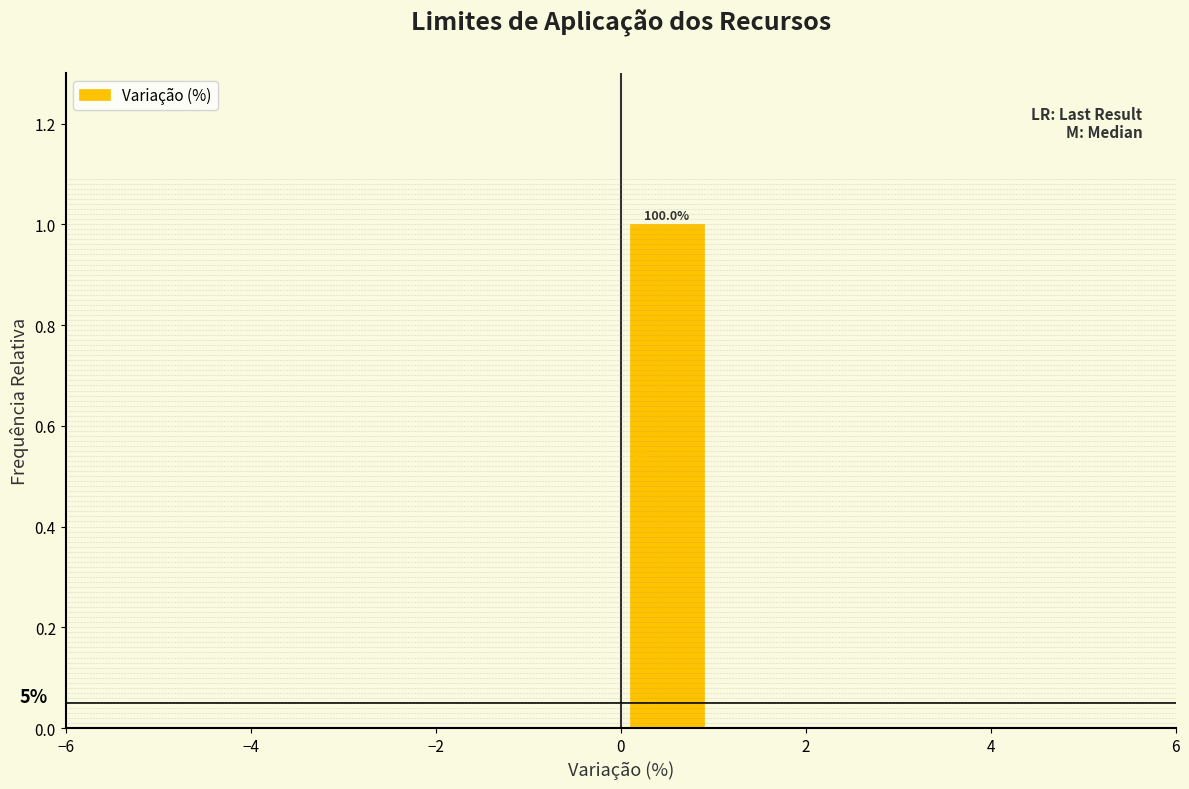

Over which range of the x-axis is the bar tallest?

0 to 1